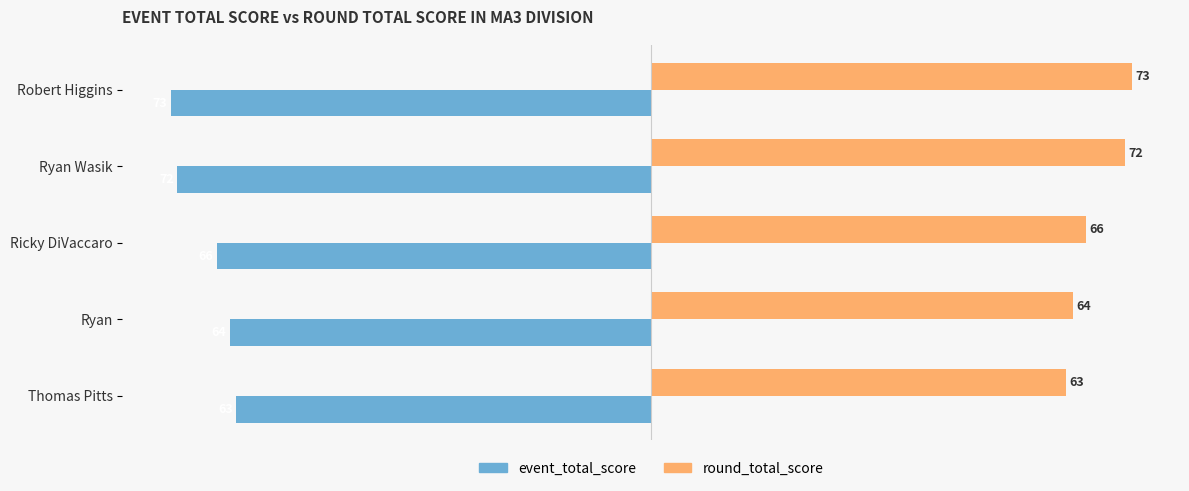

At which label is round_total_score closest to 68?

Ricky DiVaccaro